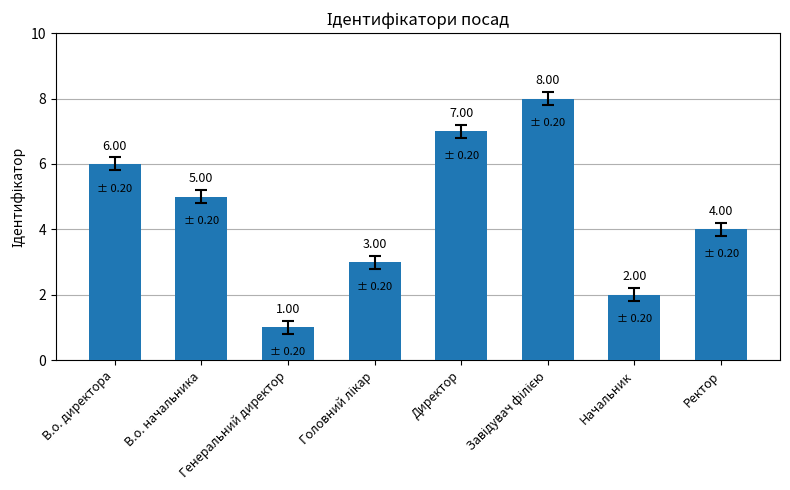

What is the sum of the values at В.о. директора and Начальник?

8